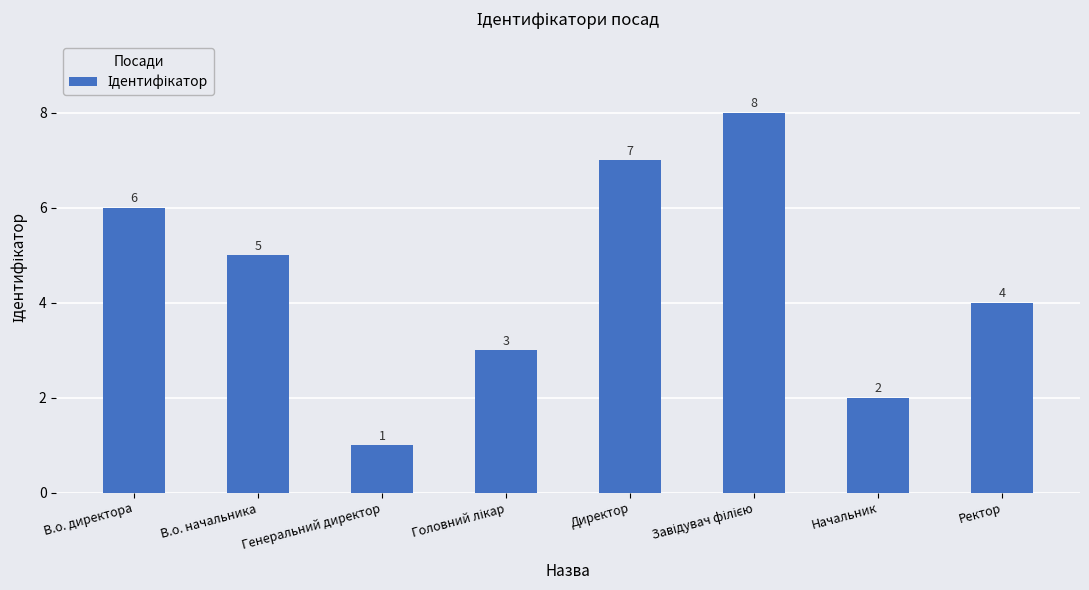

What is the ratio of the value at Ректор to the value at Генеральний директор?

4.0